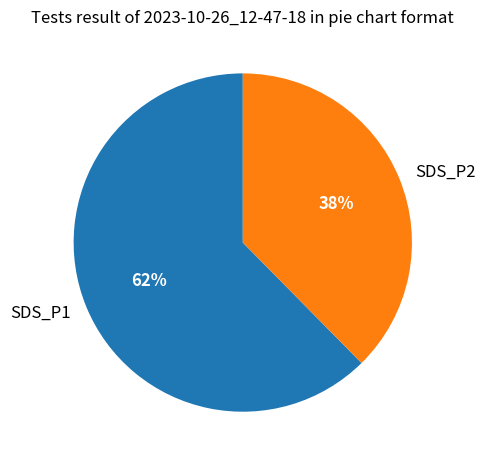

The SDS_P2 slice represents 26% of the pie. True or false?

False